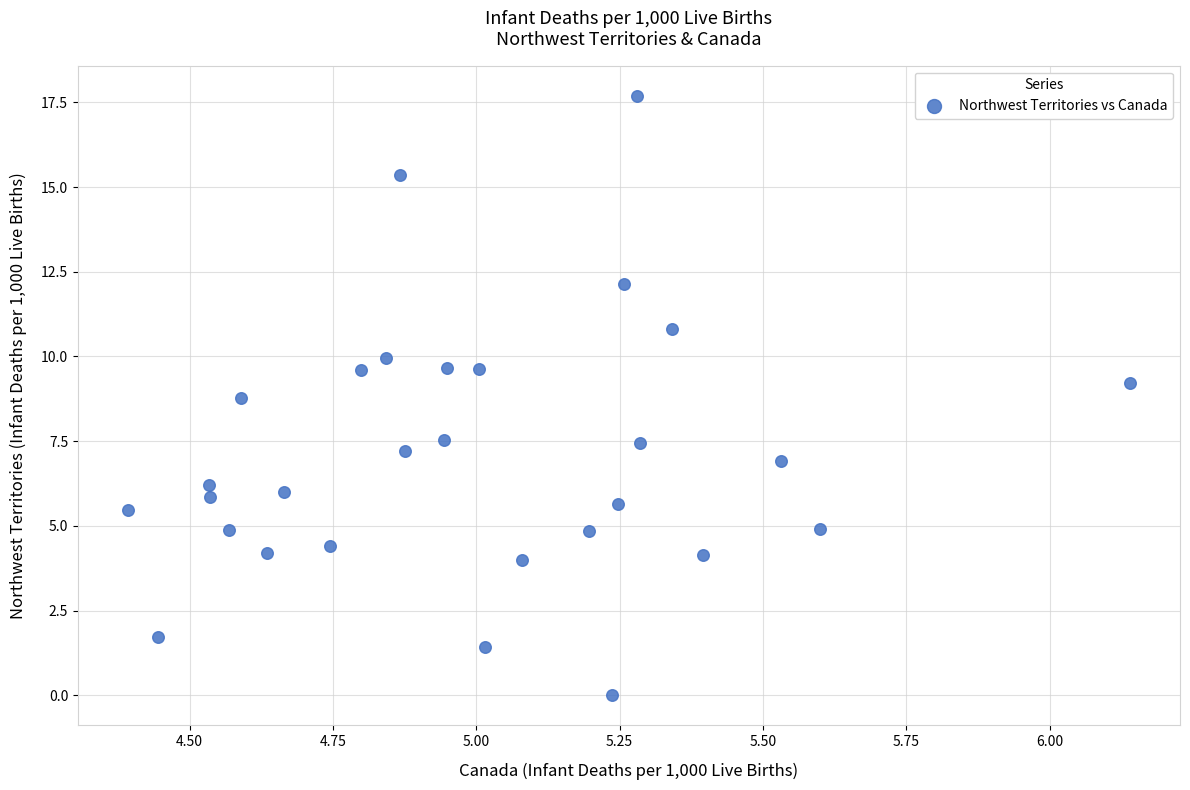

What is the range of X values (max minus min)?

1.7